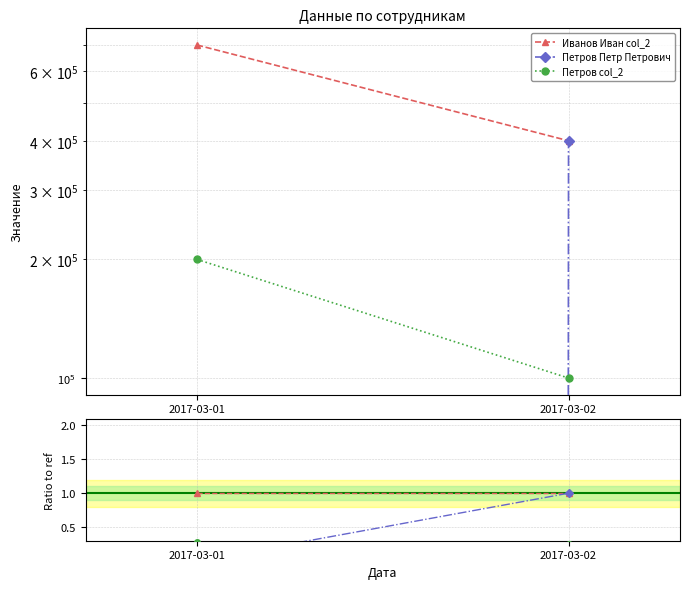

Is this an area chart (filled region under the line)?

No